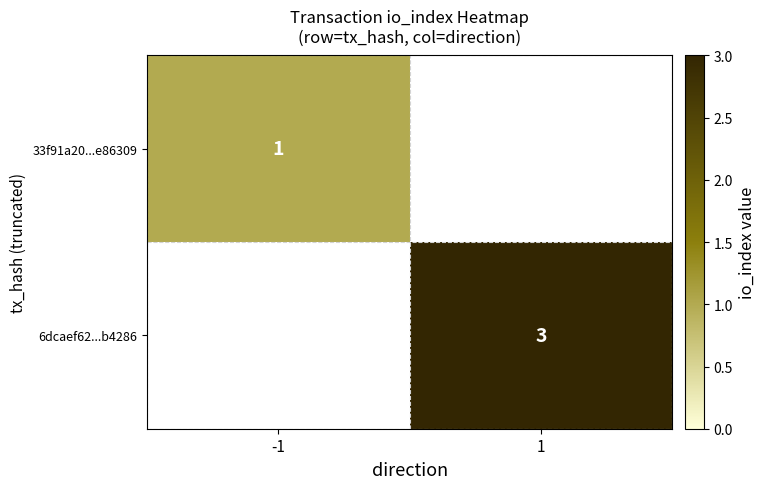

The value of 6dcaef62...b4286 at 1 is 3. True or false?

True